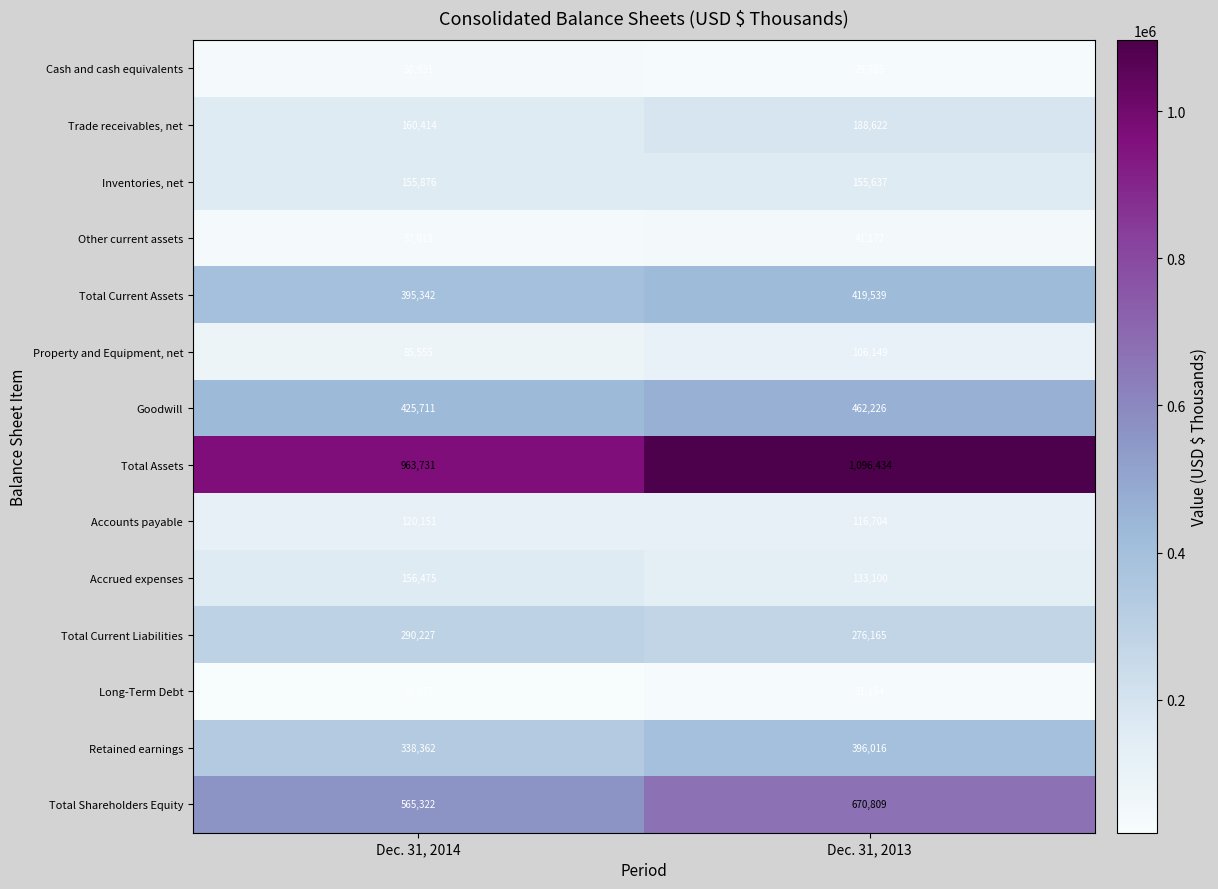

Which category has the highest value in the Trade receivables, net series?

Dec. 31, 2013